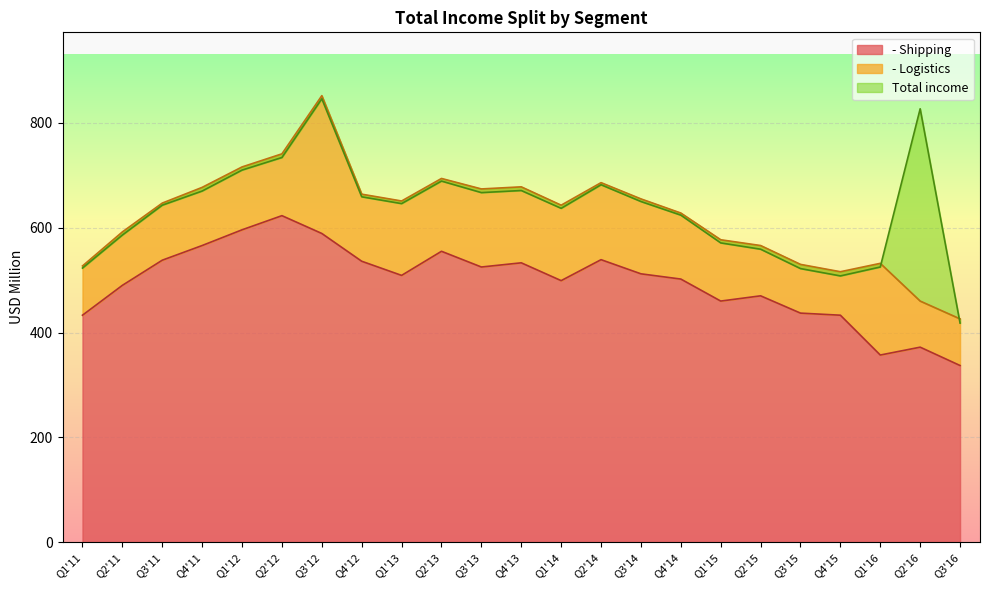

Which category has the lowest value in the Total income series?

Q3'16